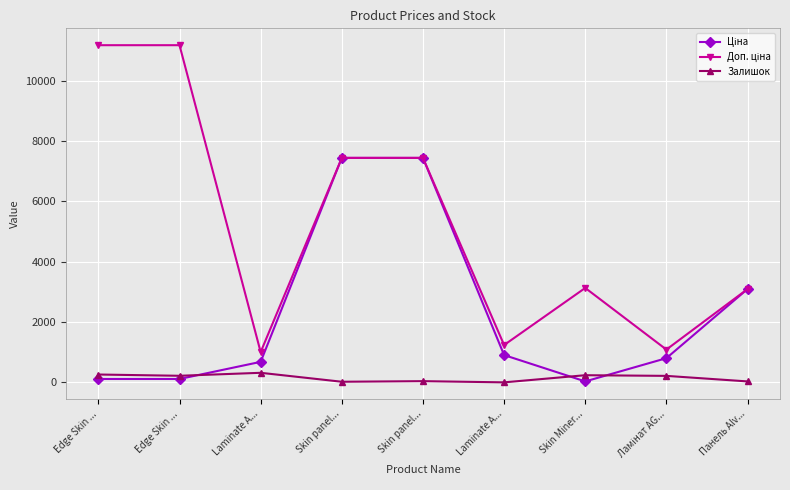

Where is the first local maximum for Залишок?

Laminate A...